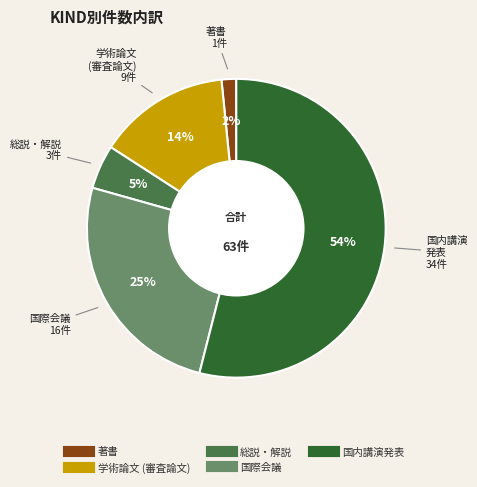

Is there a majority slice in this chart?

Yes